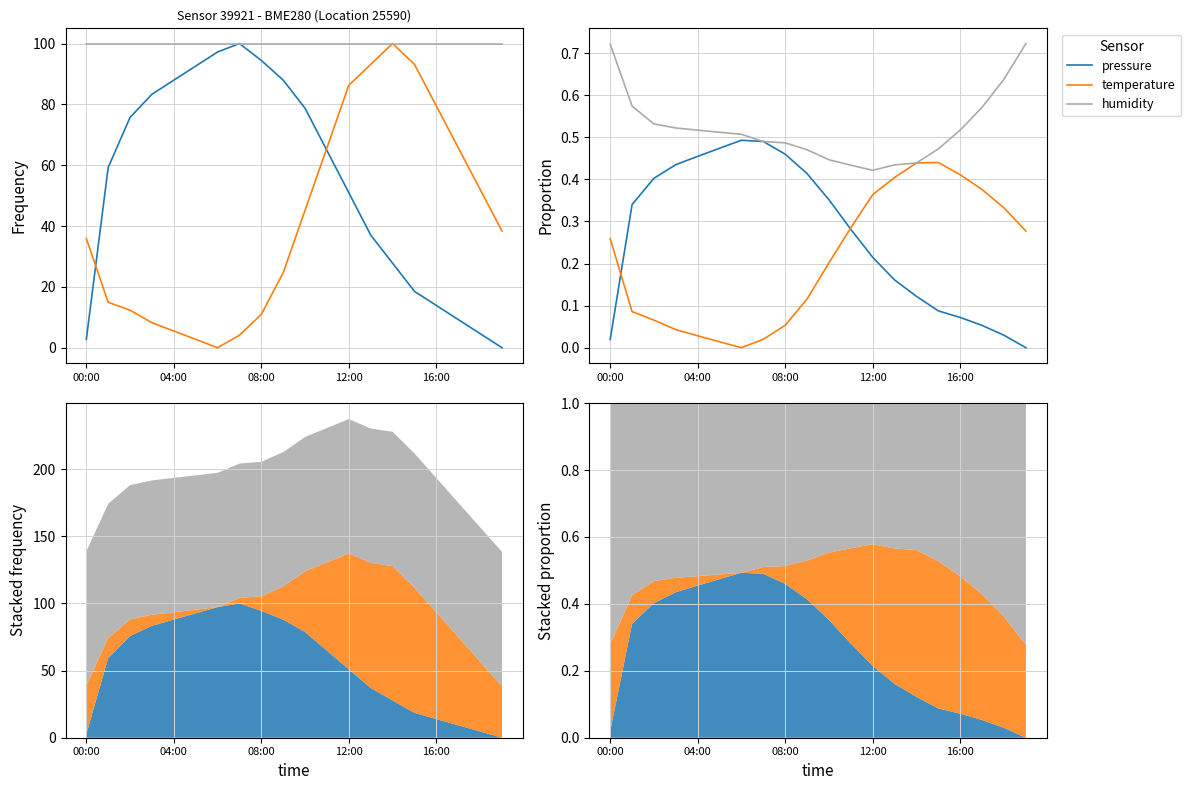

What is the difference between the maximum and minimum values in the pressure series?

0.5